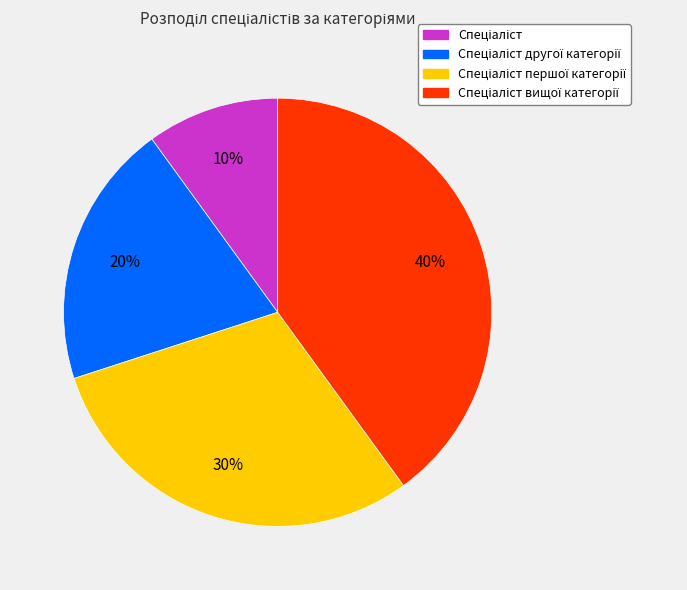

Count the number of slices in the pie.

4